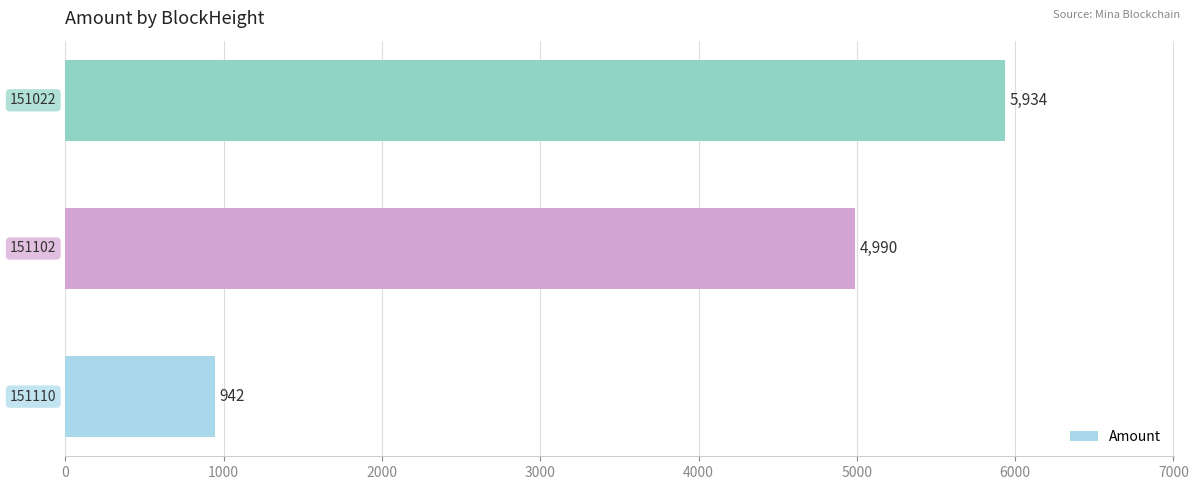

Count the values in the range 942 to 5934.

3